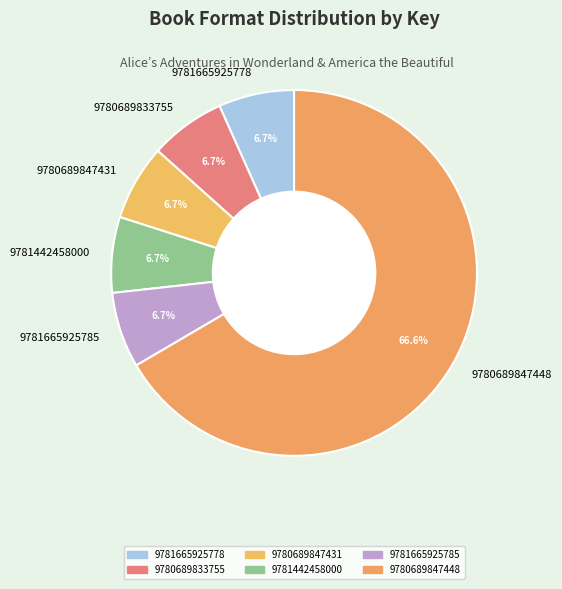

Count the number of slices in the pie.

6